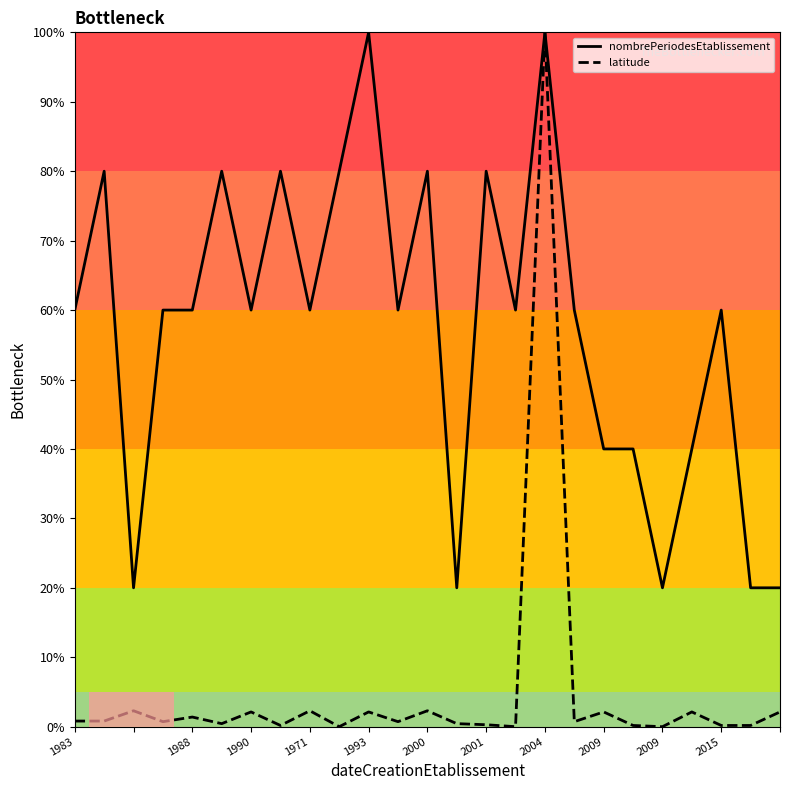

List the series in order of their overall mean, highest first.

nombrePeriodesEtablissement, latitude